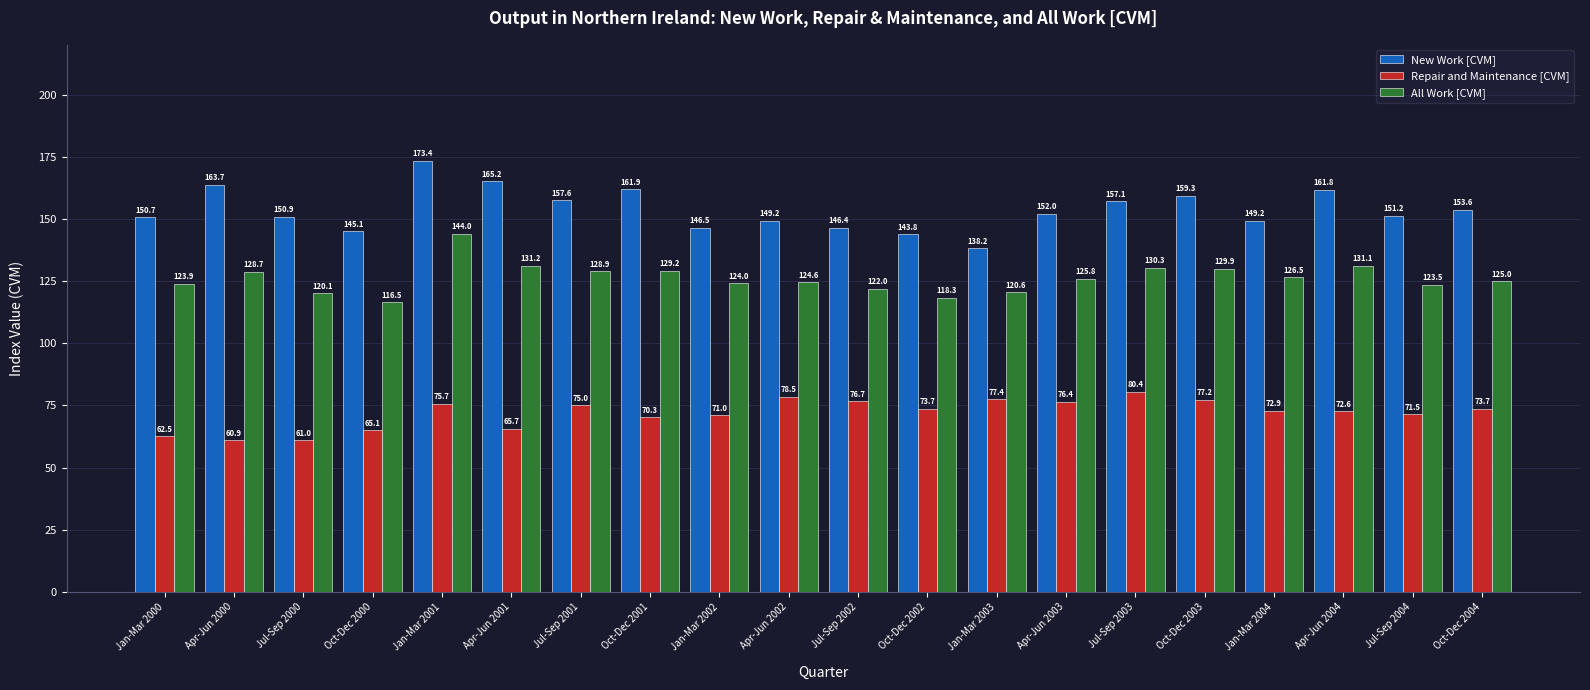

How many values in the All Work [CVM] series are below 125?

9